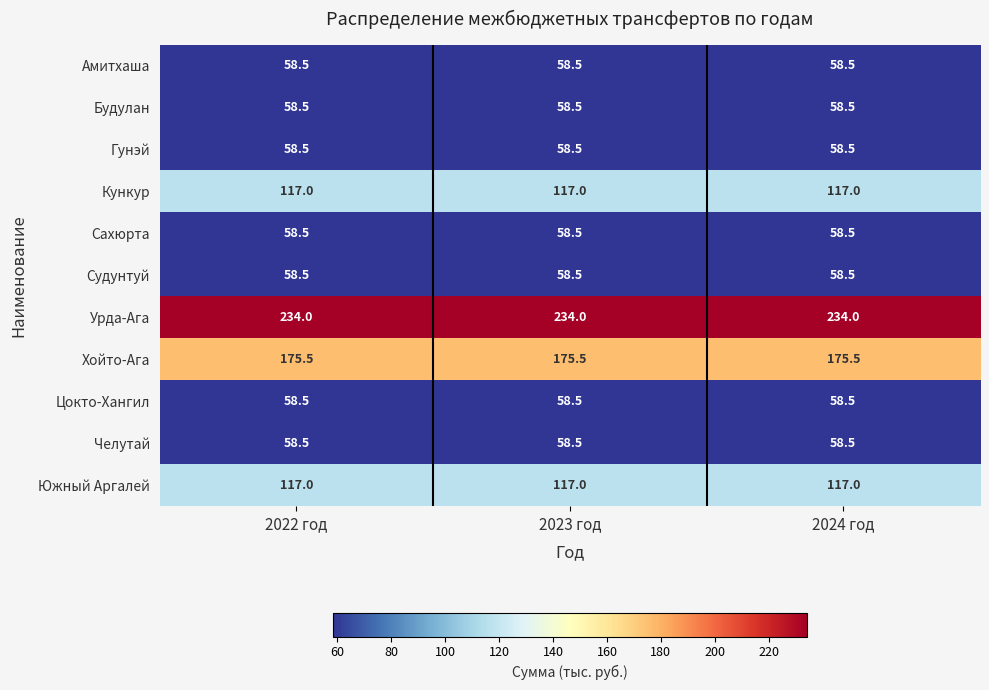

What is the greatest value displayed?

234.0